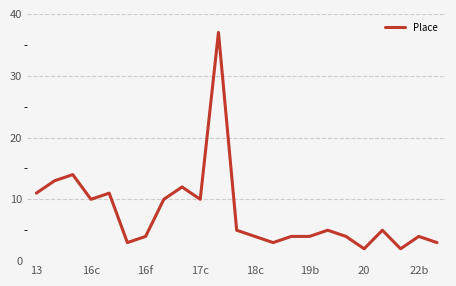

What is the smallest value displayed?

2